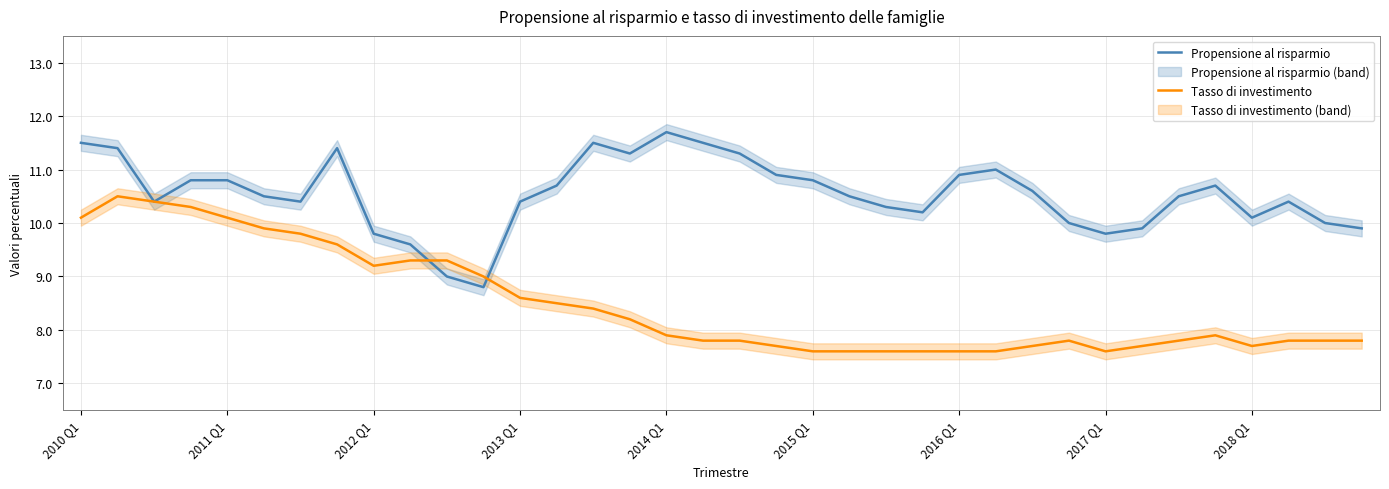

Which has a higher value, 14 or 27?

14